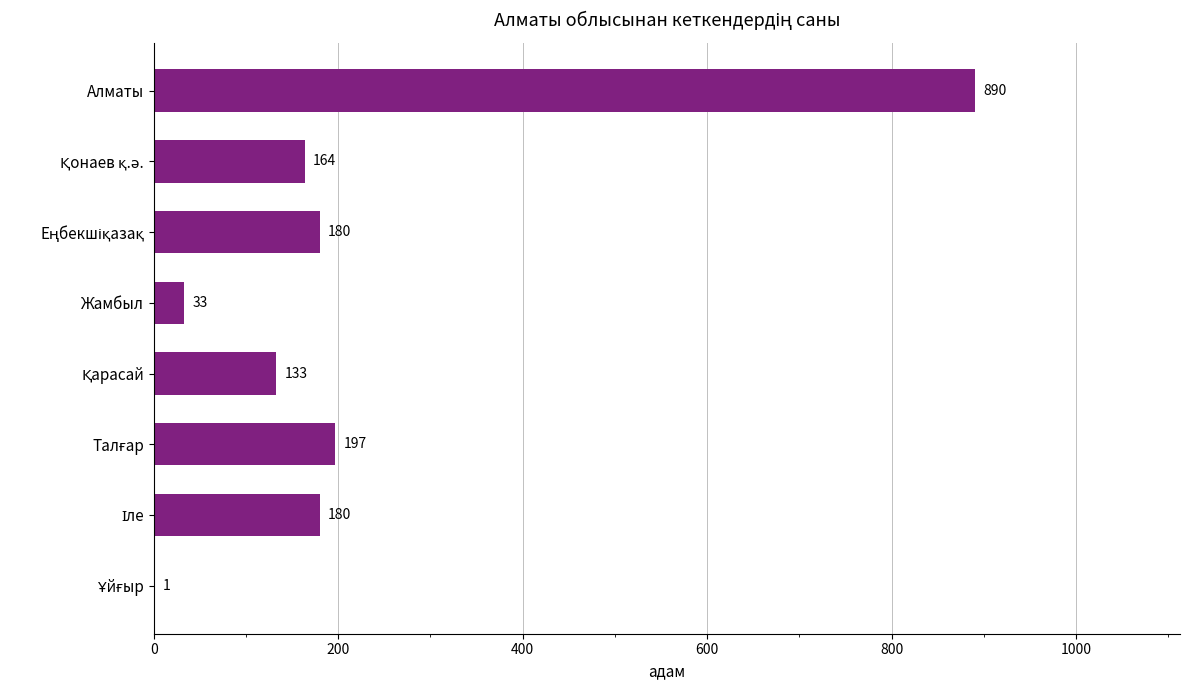

The chart shows a value of 181 at Алматы. True or false?

False